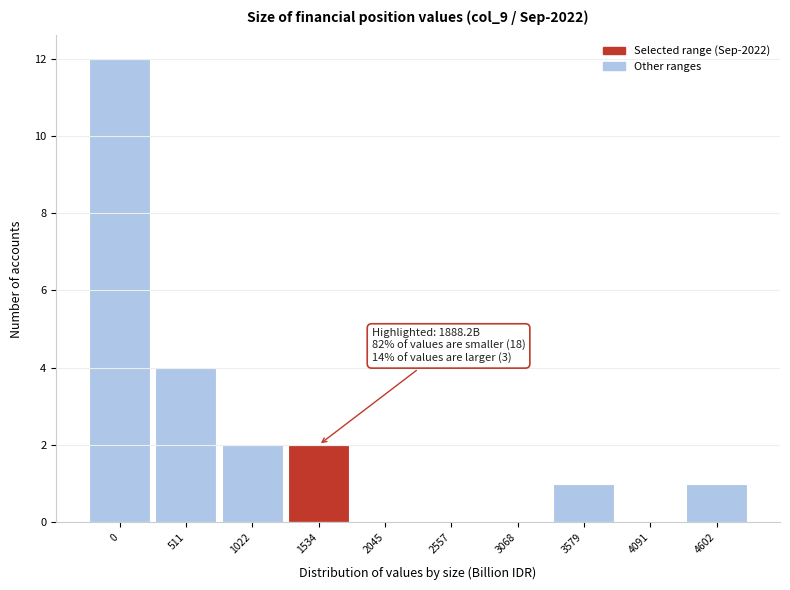

Reading left to right, extract all data points from this chart.

0=12	511=4	1022=2	1534=2	2045=0	2557=0	3068=0	3579=1	4091=0	4602=1